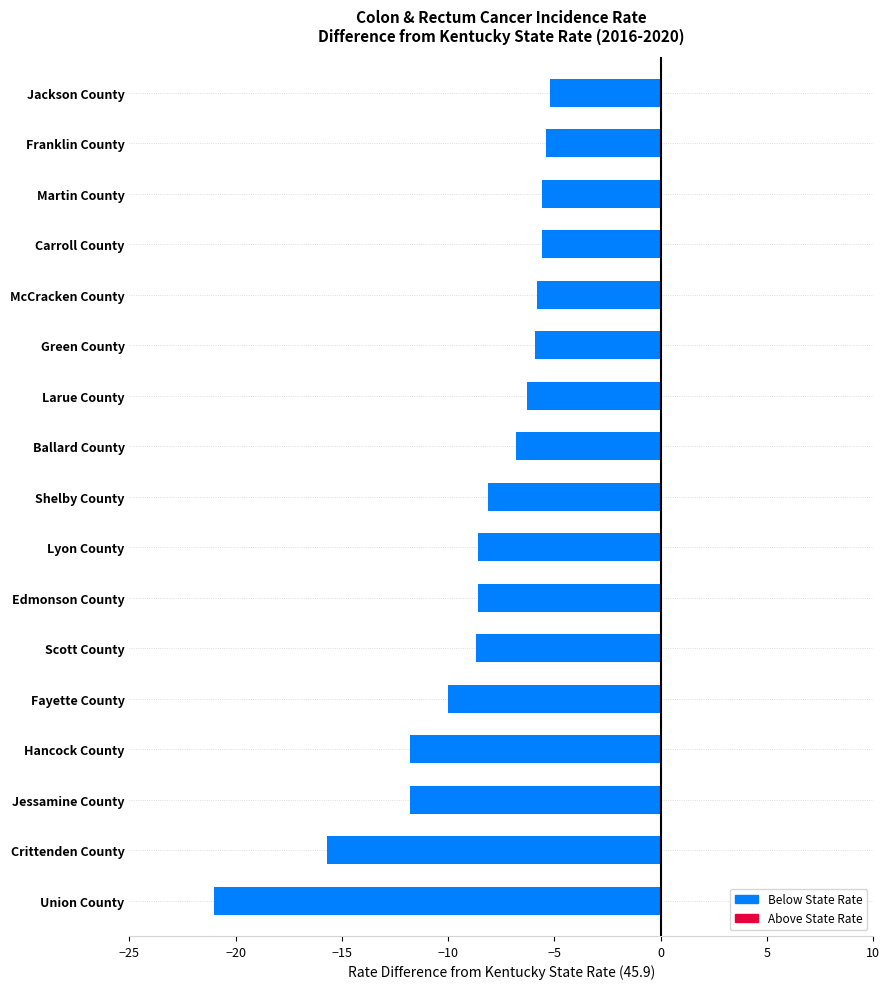

Which category has the lowest value across all series?

Union County